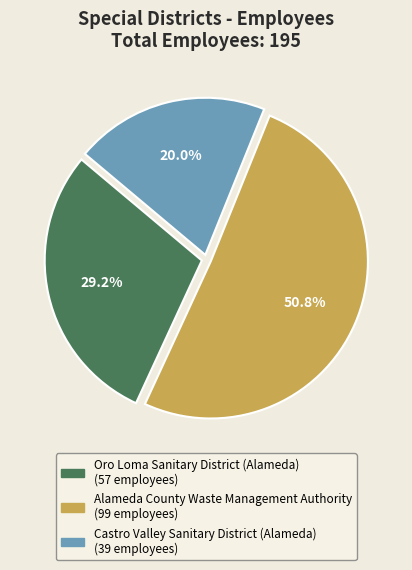

What percentage do Oro Loma Sanitary District (Alameda) and Alameda County Waste Management Authority together represent?

80.0%